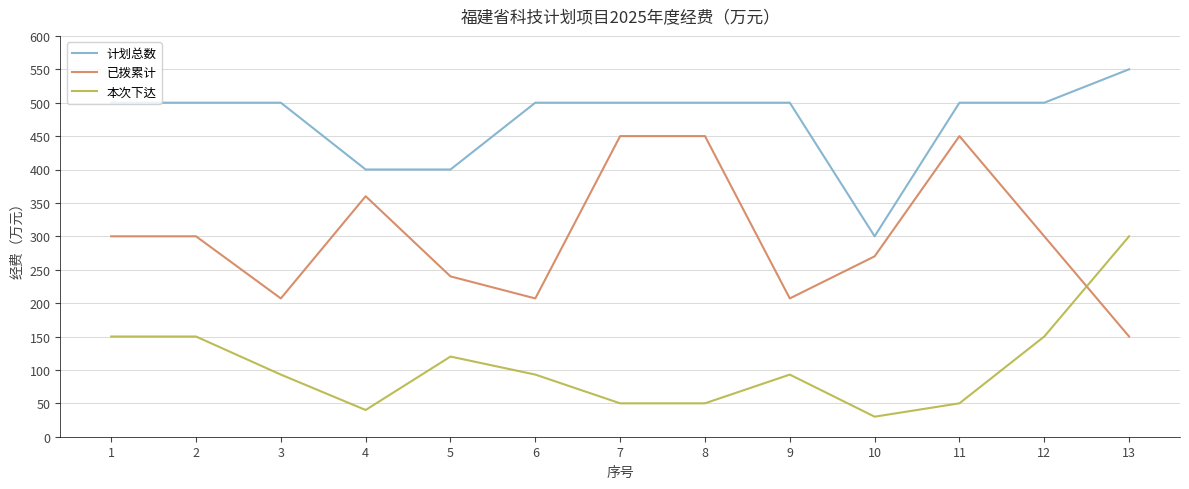

How many lines are shown in the chart?

3